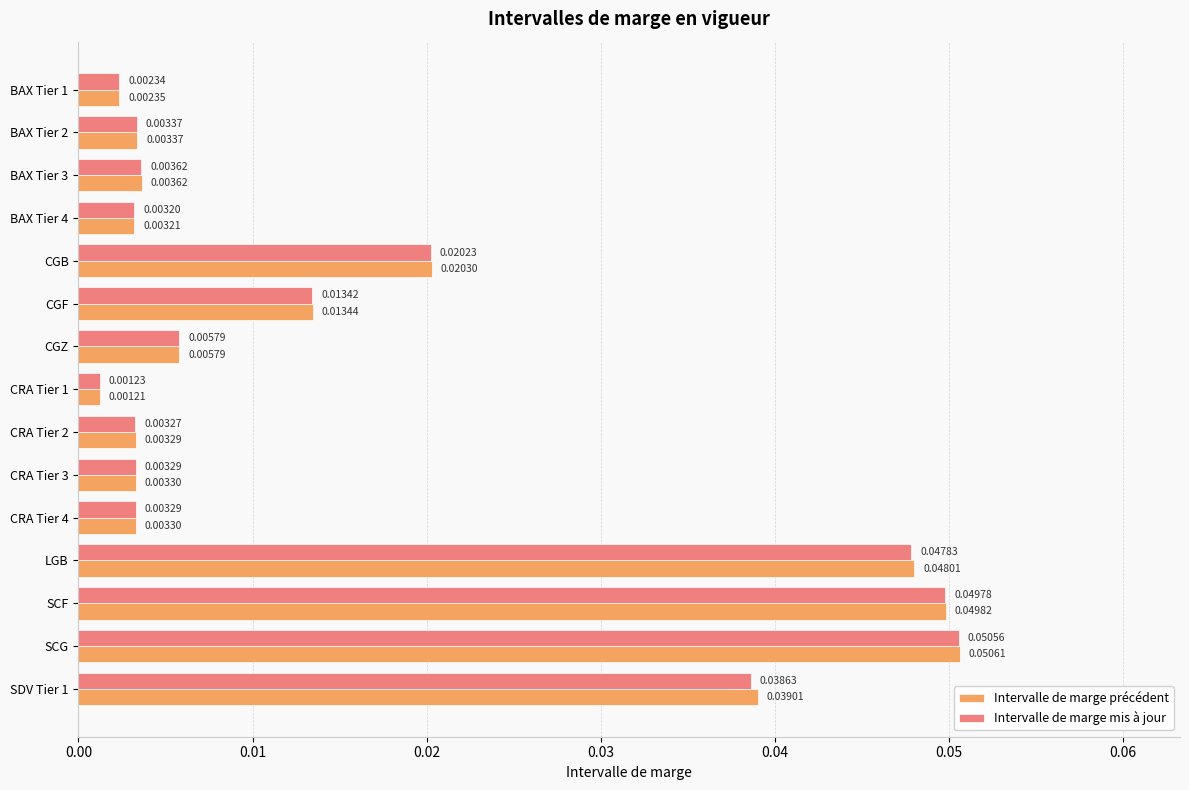

At which category does the chart reach its peak across all series?

SCG